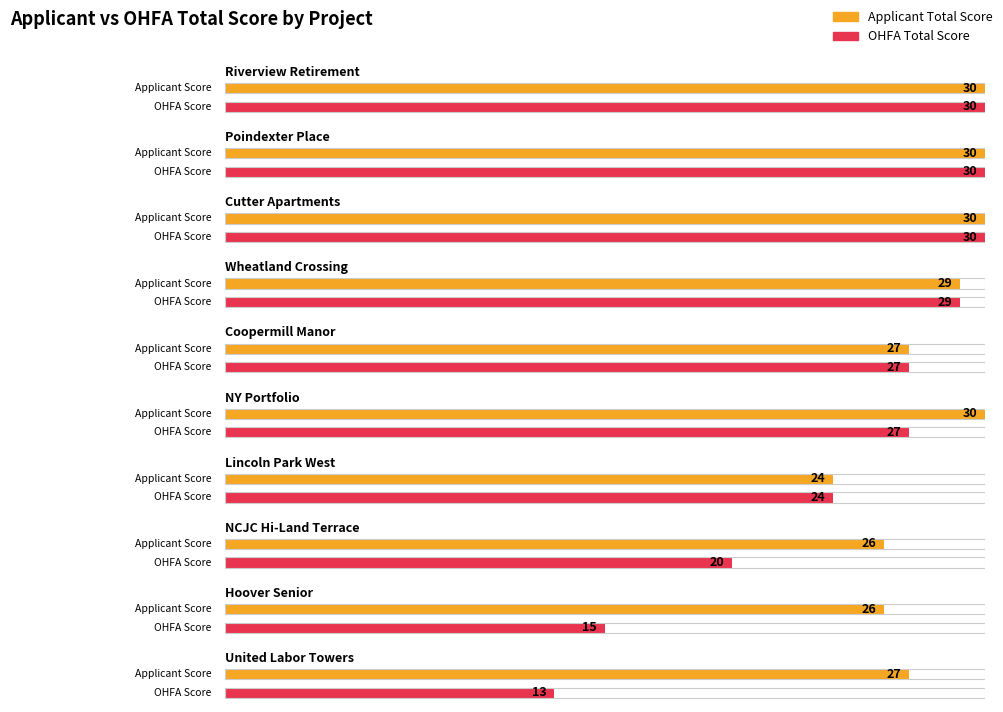

The value of OHFA TOTAL SCORE at Lincoln Park West is 24. True or false?

True